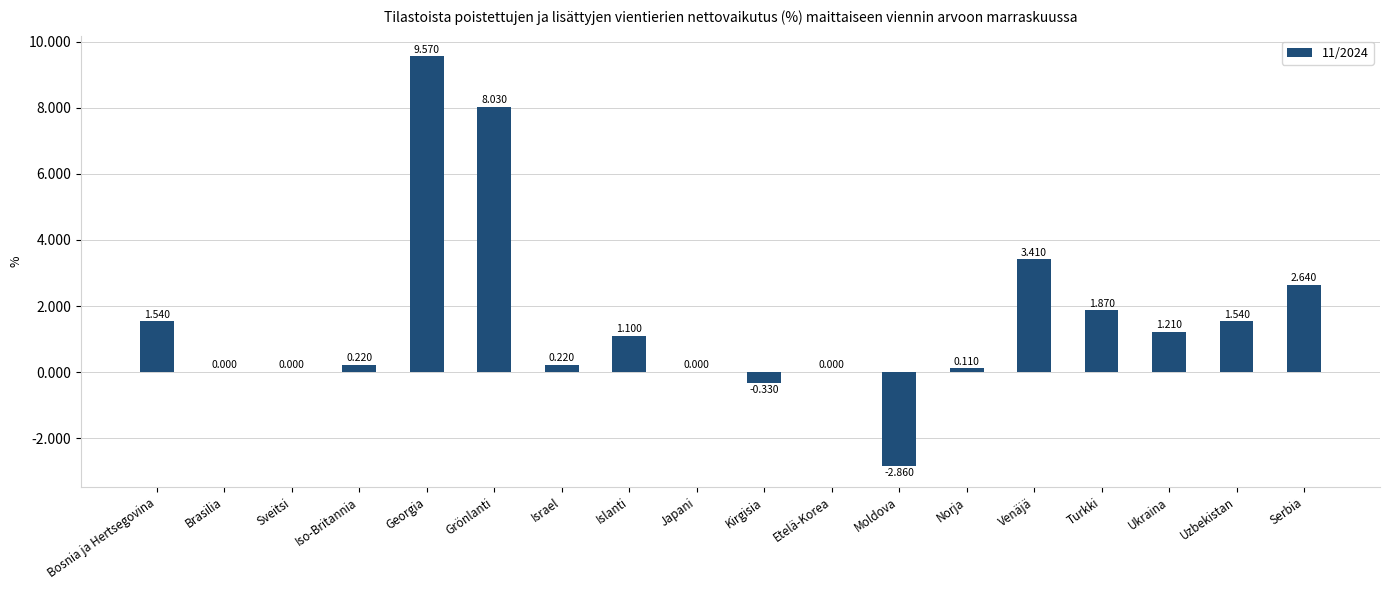

How many categories are shown in the chart?

18